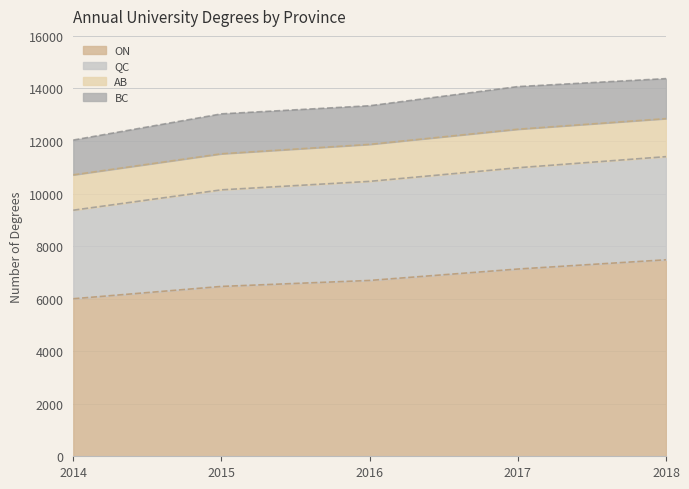

Reading left to right, list all the values displayed in this chart.

ON: 2014=5996.0	2015=6465.0	2016=6692.6	2017=7126.5	2018=7479.0
QC: 2014=3370.0	2015=3676.0	2016=3771.0	2017=3855.0	2018=3925.0
AB: 2014=1346.0	2015=1373.0	2016=1408.0	2017=1467.0	2018=1448.0
BC: 2014=1324.0	2015=1519.0	2016=1470.0	2017=1622.0	2018=1522.0